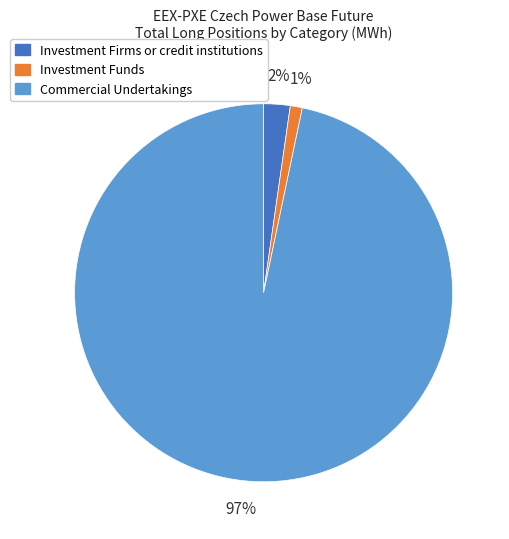

How many segments does this pie chart have?

3